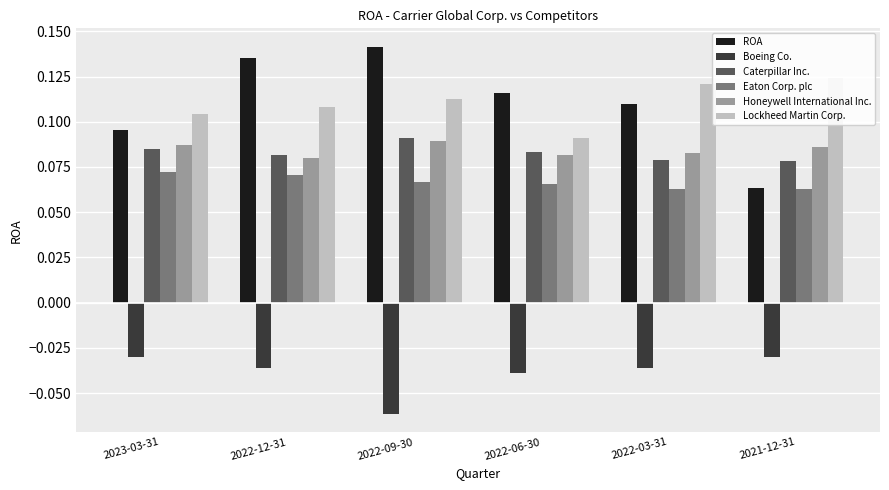

What position from the right is 2022-03-31?

2